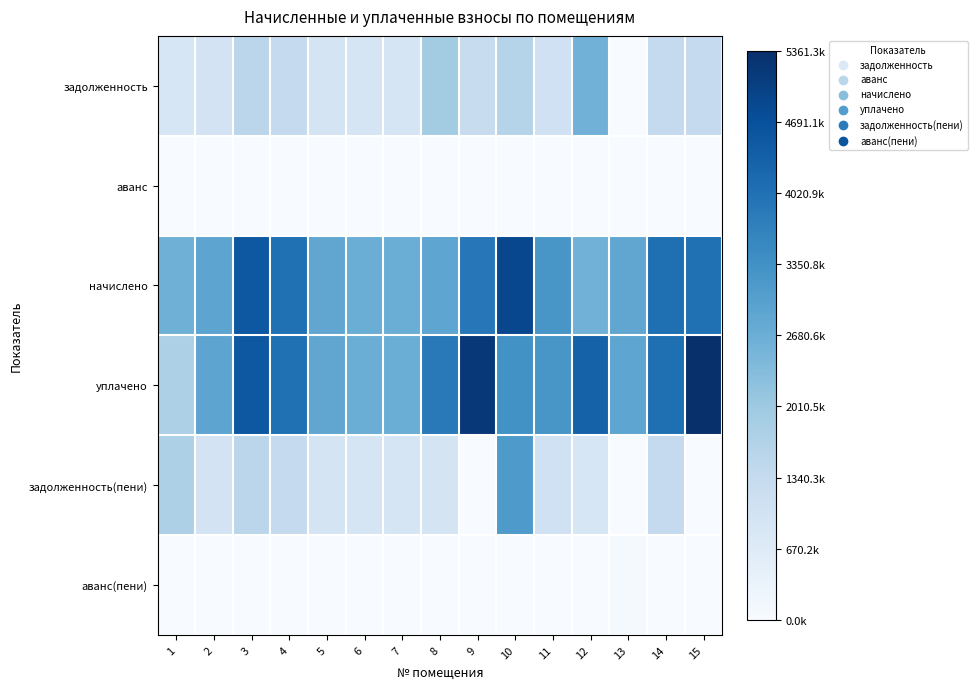

At which category is the sum across all series the highest?

10